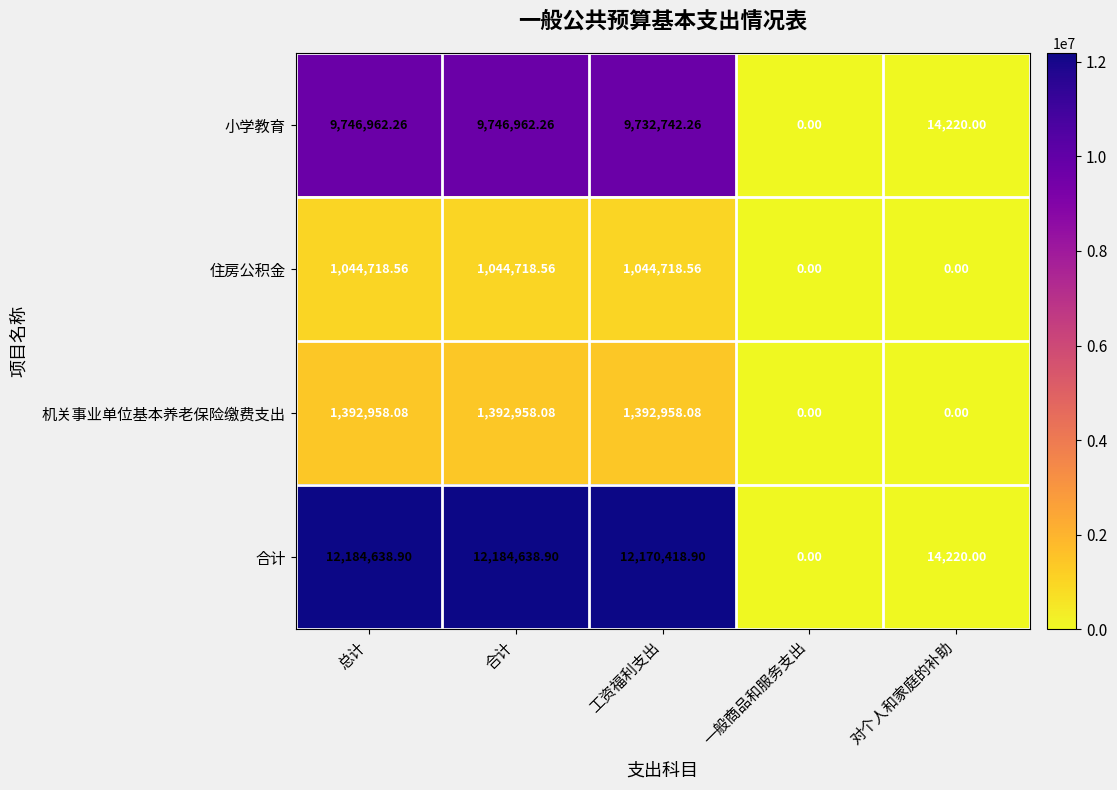

Is the value of 合计 at 总计 greater than the value of 住房公积金 at 一般商品和服务支出?

Yes